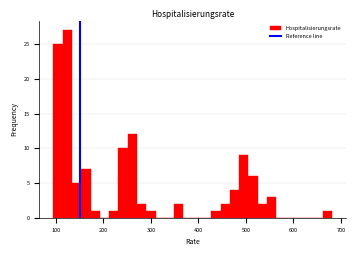

Read against the x-axis, roughly where is the centre of the tallest bar?

120